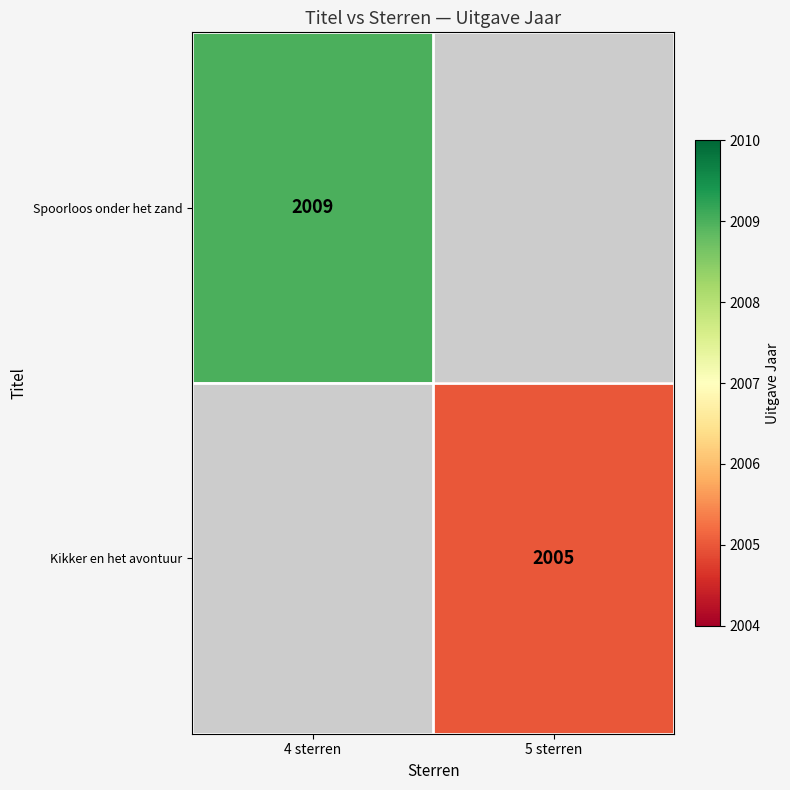

Which has a higher value, 5 sterren or 4 sterren?

4 sterren